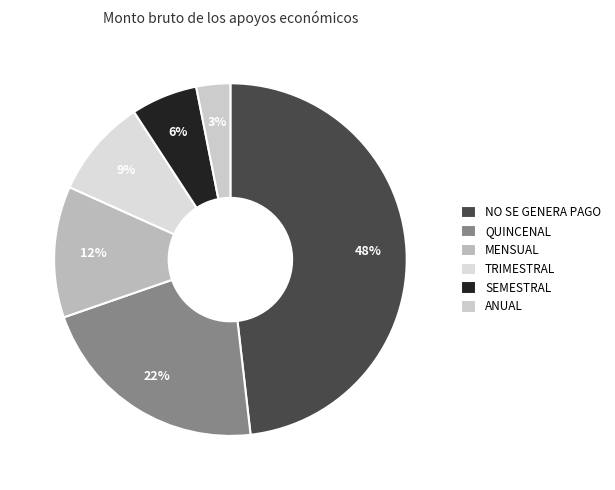

The SEMESTRAL slice represents 1% of the pie. True or false?

False